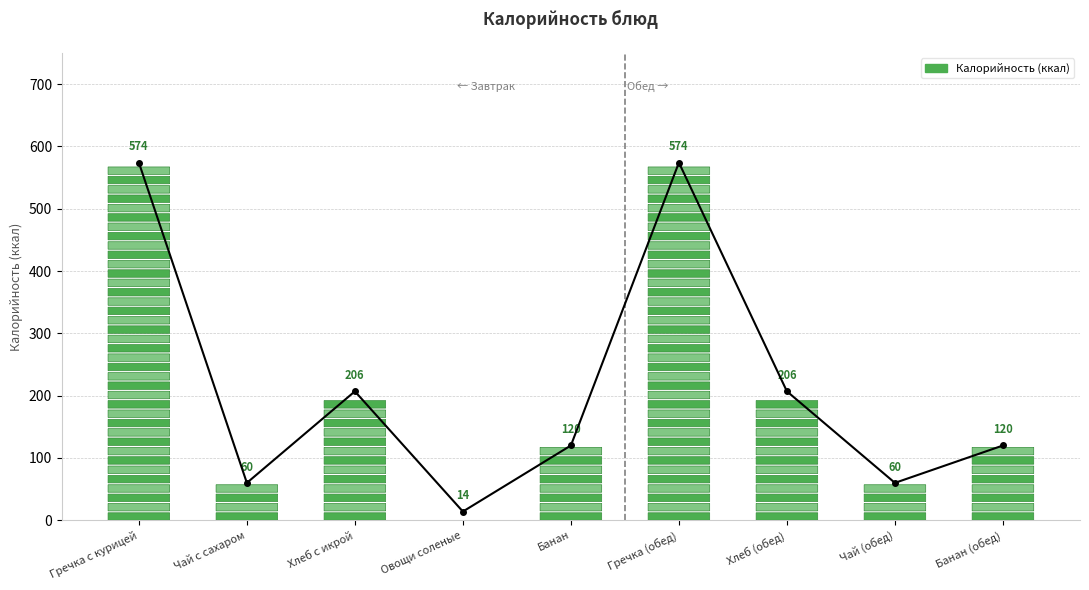

Approximately how many times larger is the value at Гречка (обед) compared to Чай с сахаром?

9.6